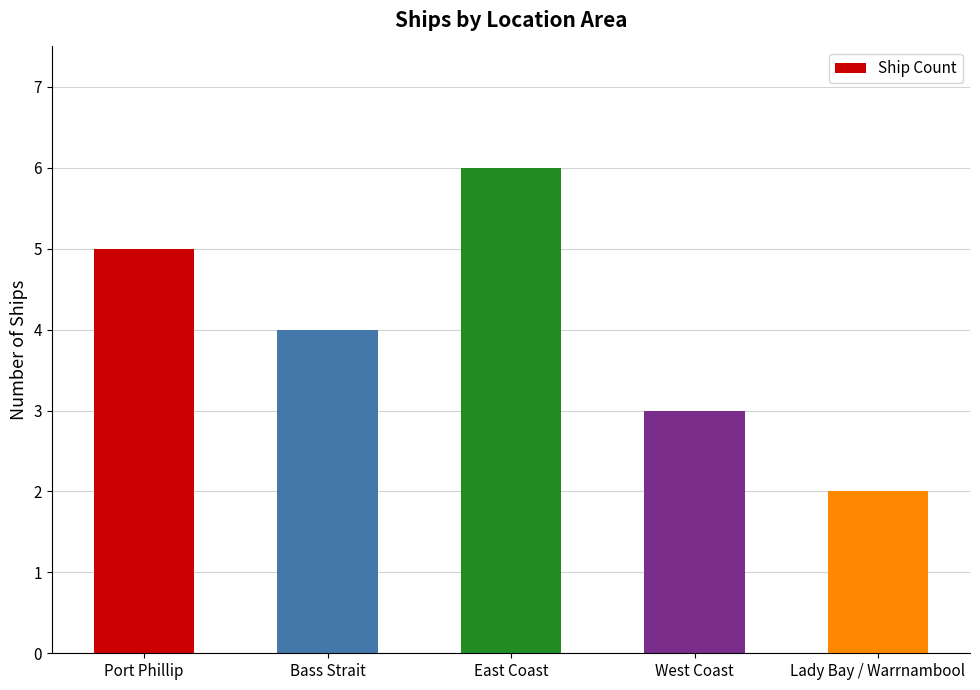

Rank the categories by value from lowest to highest.

Lady Bay / Warrnambool, West Coast, Bass Strait, Port Phillip, East Coast